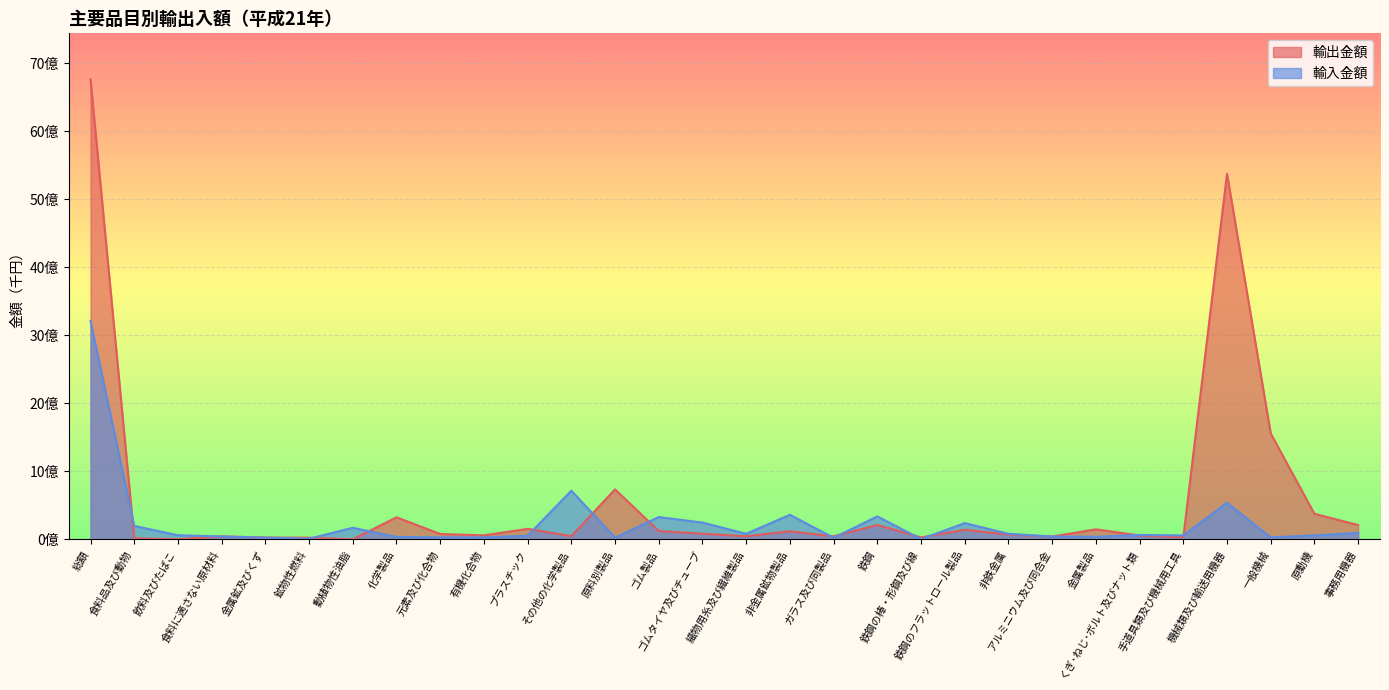

Reading left to right, transcribe all the data shown in this chart.

輸出金額: 6766540870	15119194	2285690	44232004	27074004	24862957	295256	325022257	79332247	59335362	154795246	47238536	735746275	123086099	83615548	45941246	119175723	44587847	212138587	29082944	141052808	70441024	42304201	147627648	57944350	29418844	5378626918	1557271260	375687113	211158403
輸入金額: 3210934822	198082860	61059069	42851188	25379405	10585643	170405418	36301145	29763891	28664905	54154318	716227332	25933364	328555491	246853000	81702491	361738477	23597585	338140892	4226576	239360532	81858359	42064398	38543423	65147273	58114049	538404267	29067910	58417602	95167117